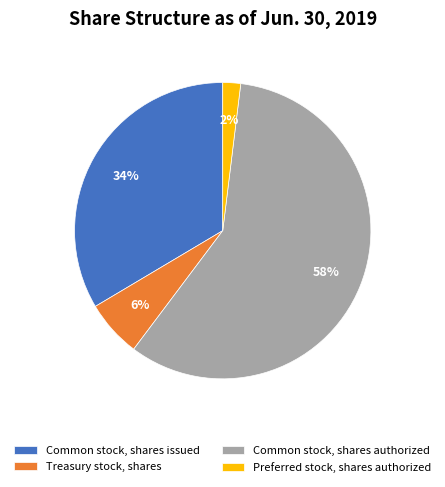

Which slice is the smallest?

Preferred stock, shares authorized